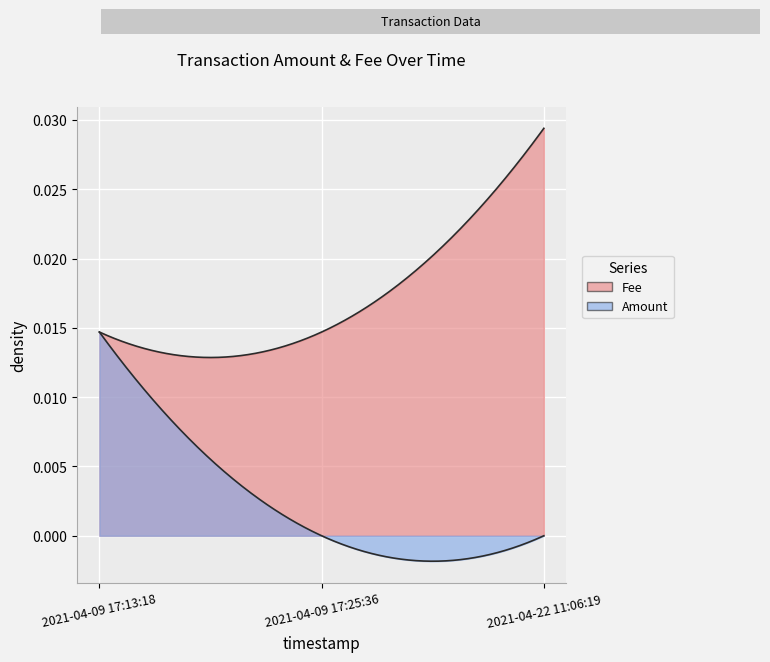

What position from the right is 2021-04-09 17:25:36?

2